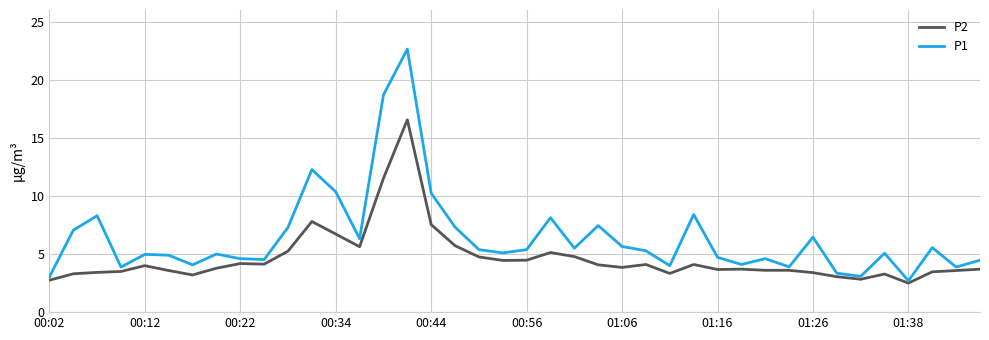

Which series has the largest total across all categories?

P1